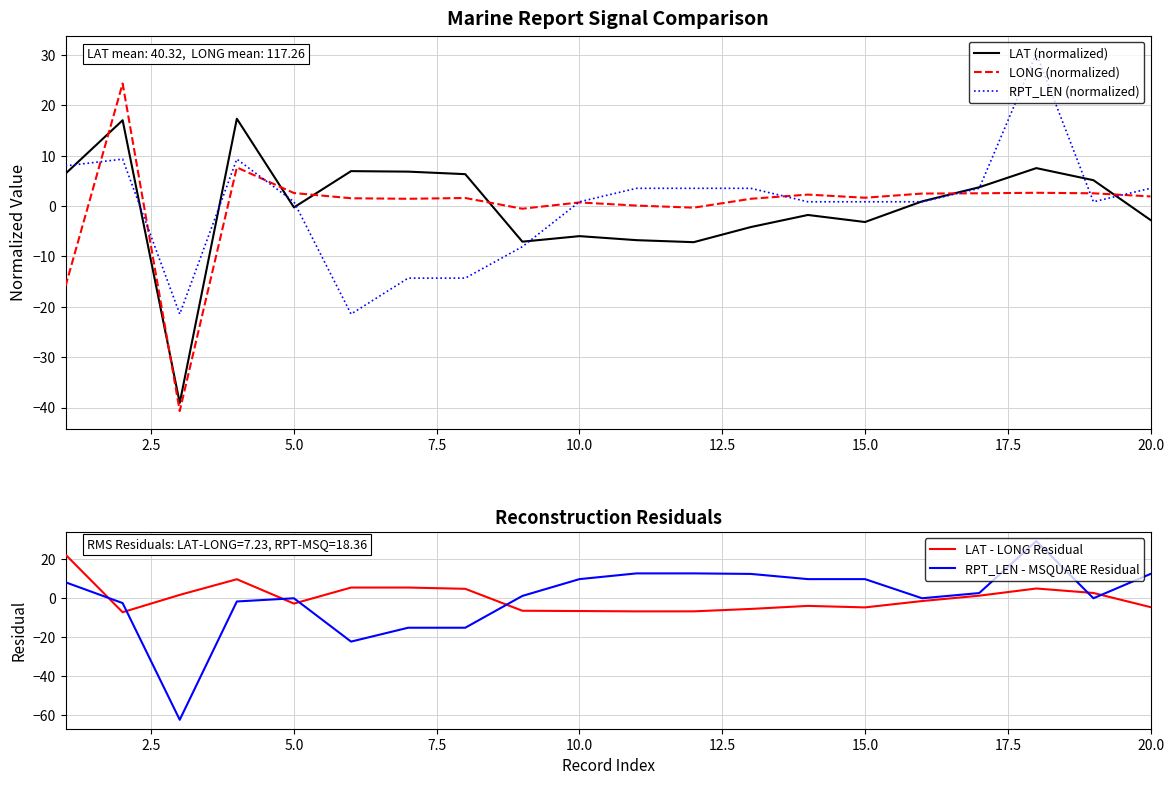

Which series ends up on top after the final intersection of LAT (normalized) and LONG (normalized)?

LONG (normalized)